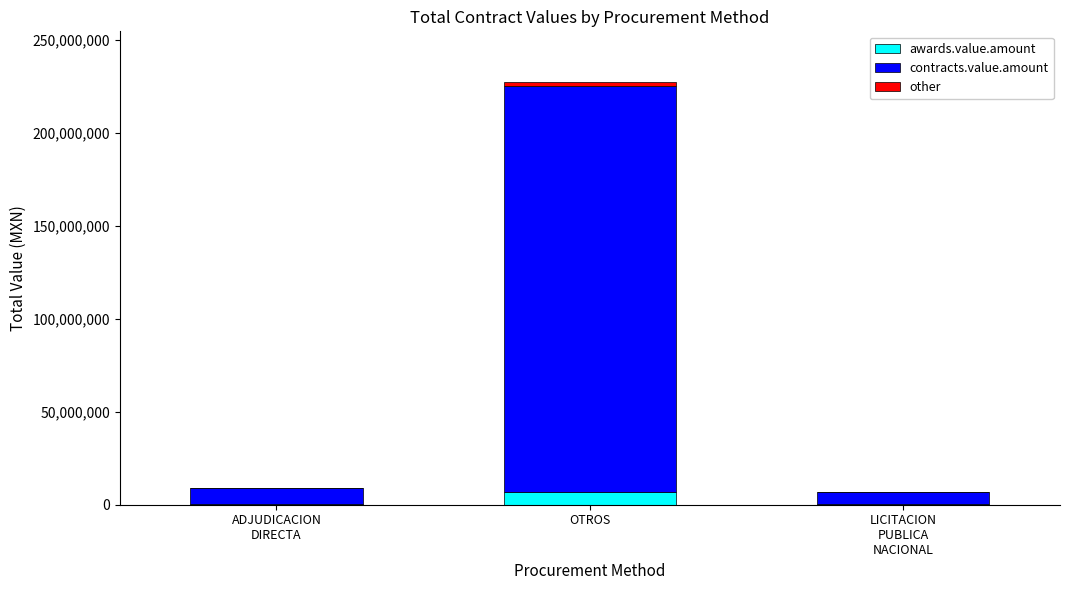

At which category is the sum across all series the highest?

OTROS